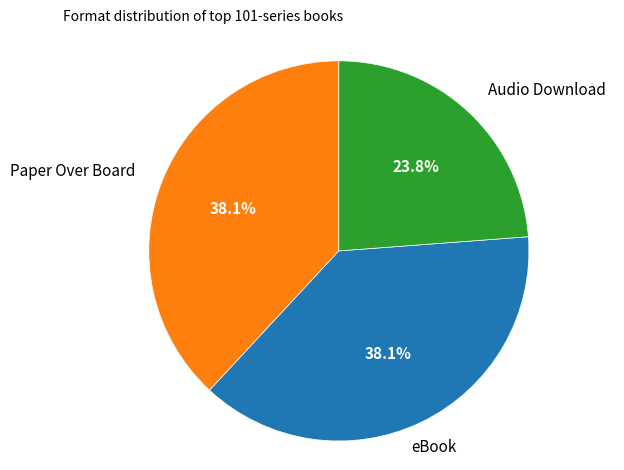

True or false: eBook accounts for 38% of the total.

True